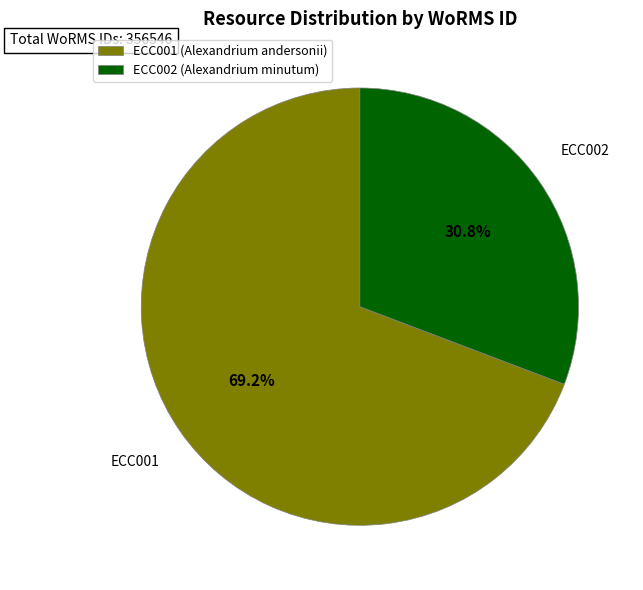

Combined, do ECC001 (Alexandrium andersonii) and ECC002 (Alexandrium minutum) account for over 50%?

Yes